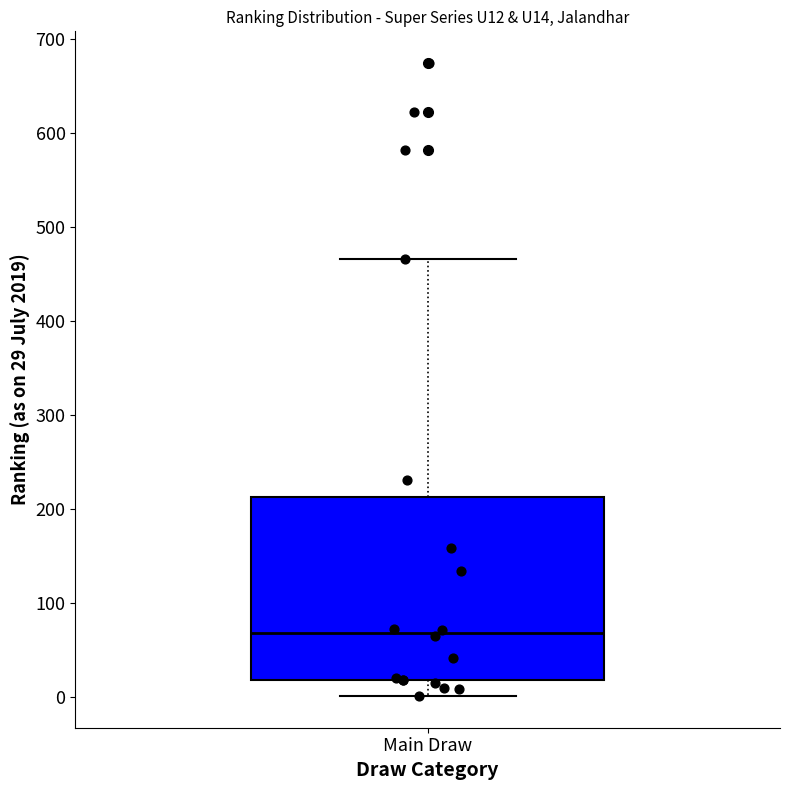

Read this box plot against the y-axis: the position of the median line, the range covered by the box, and the ends of both whiskers. The values are not printed on the chart, so give them approximately, as read against the axis.

median 70, box 20 to 210, whiskers 0 to 470